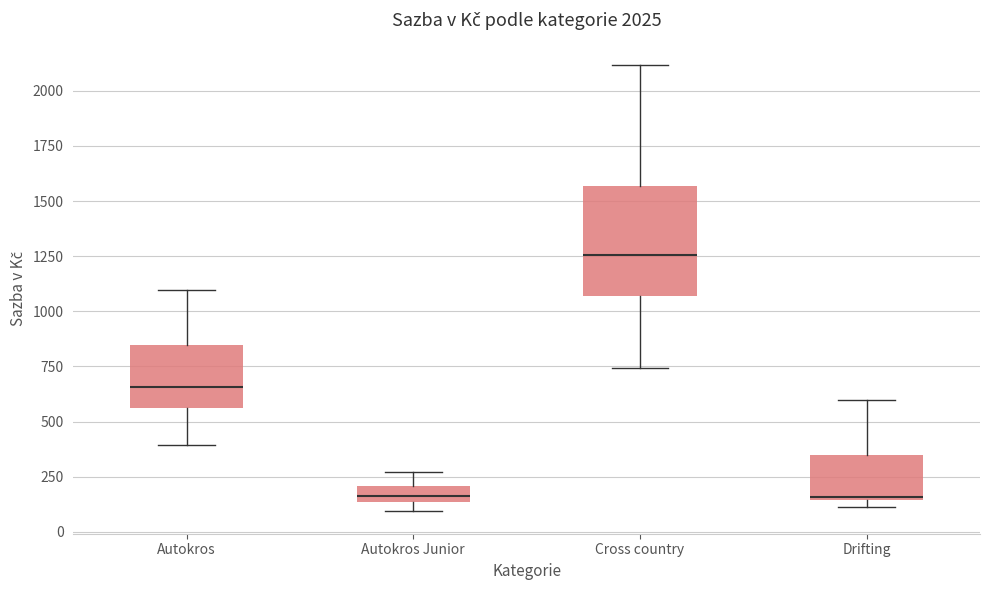

Which box is the tallest, from its lower edge to its upper edge?

Cross country